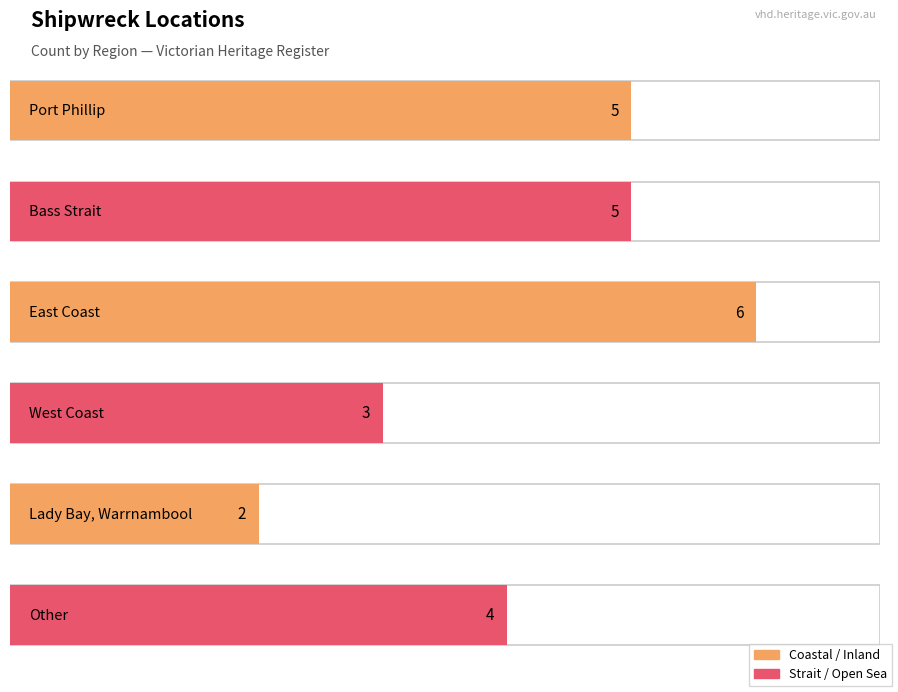

What is the label of the 1st bar from the right?

Other